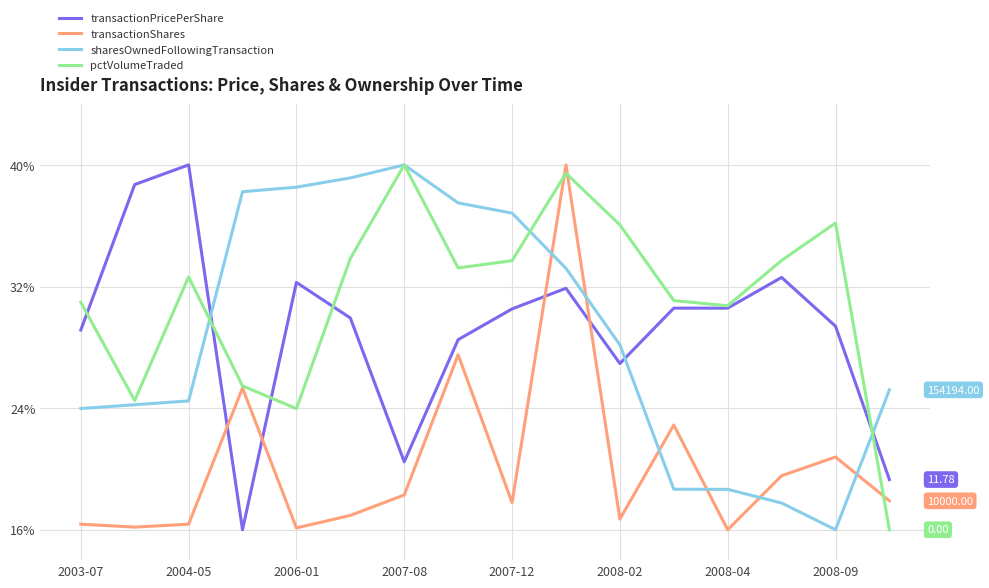

Which series has the largest total across all categories?

pctVolumeTraded